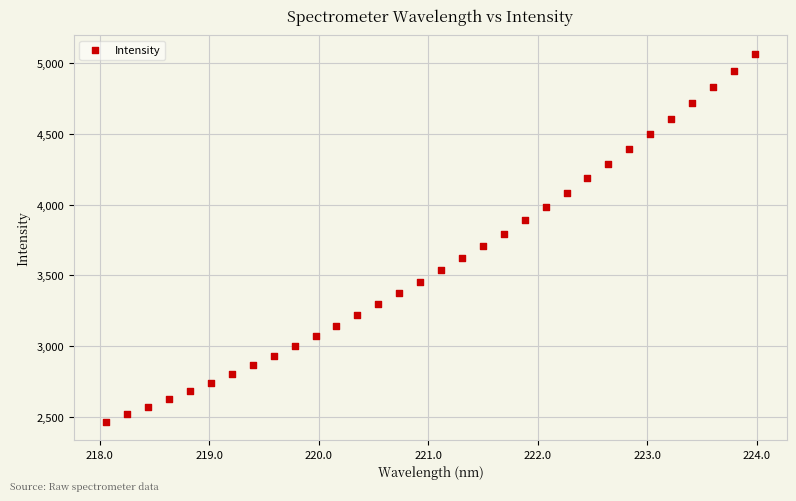

What is the range of Y values (max minus min)?

2602.8